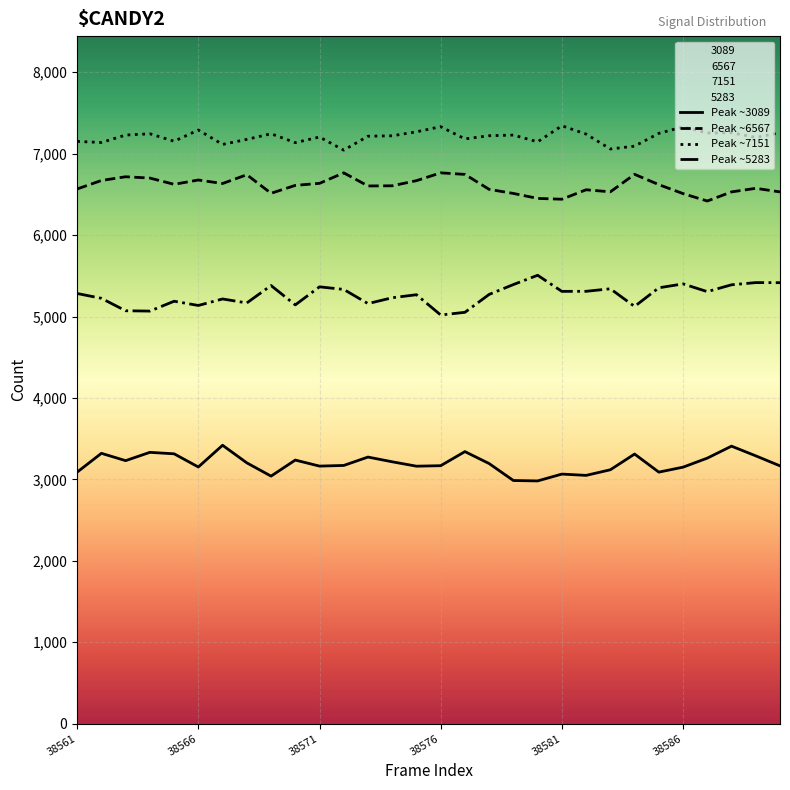

Which series has the largest total across all categories?

Peak ~7151